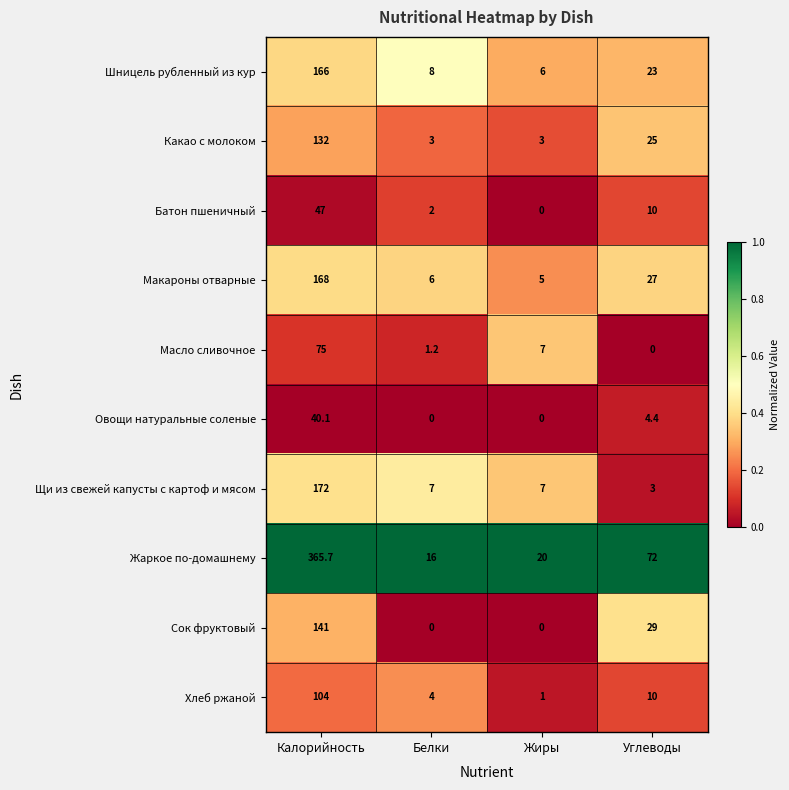

Between Жиры and Углеводы, which series saw the biggest shift?

Жаркое по-домашнему